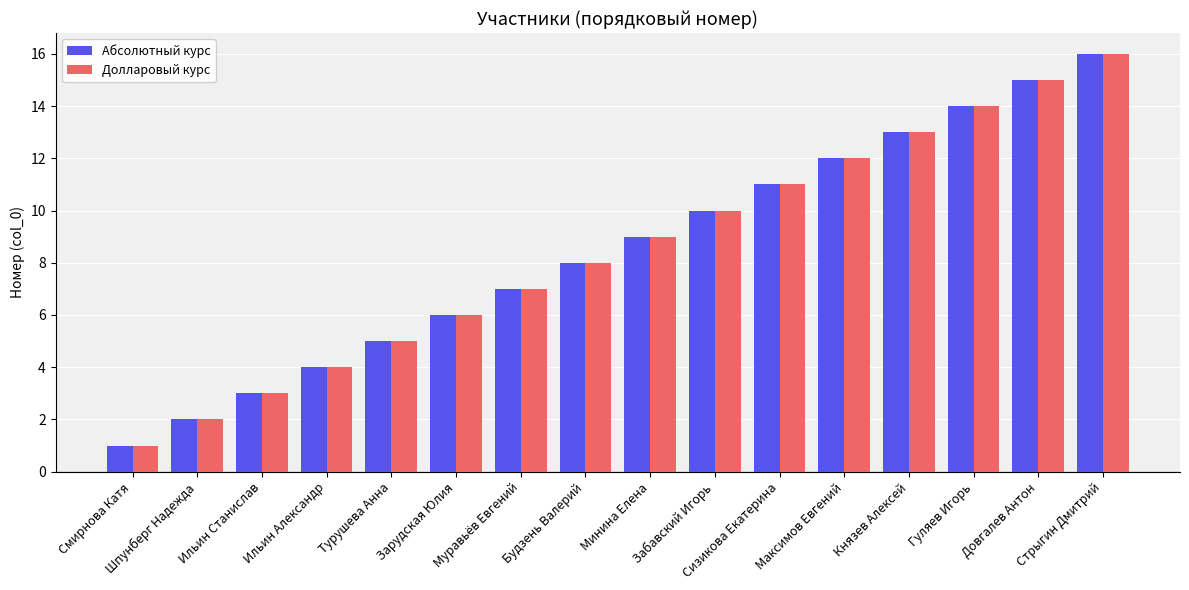

What is the label of the 11th bar from the right?

Зарудская Юлия